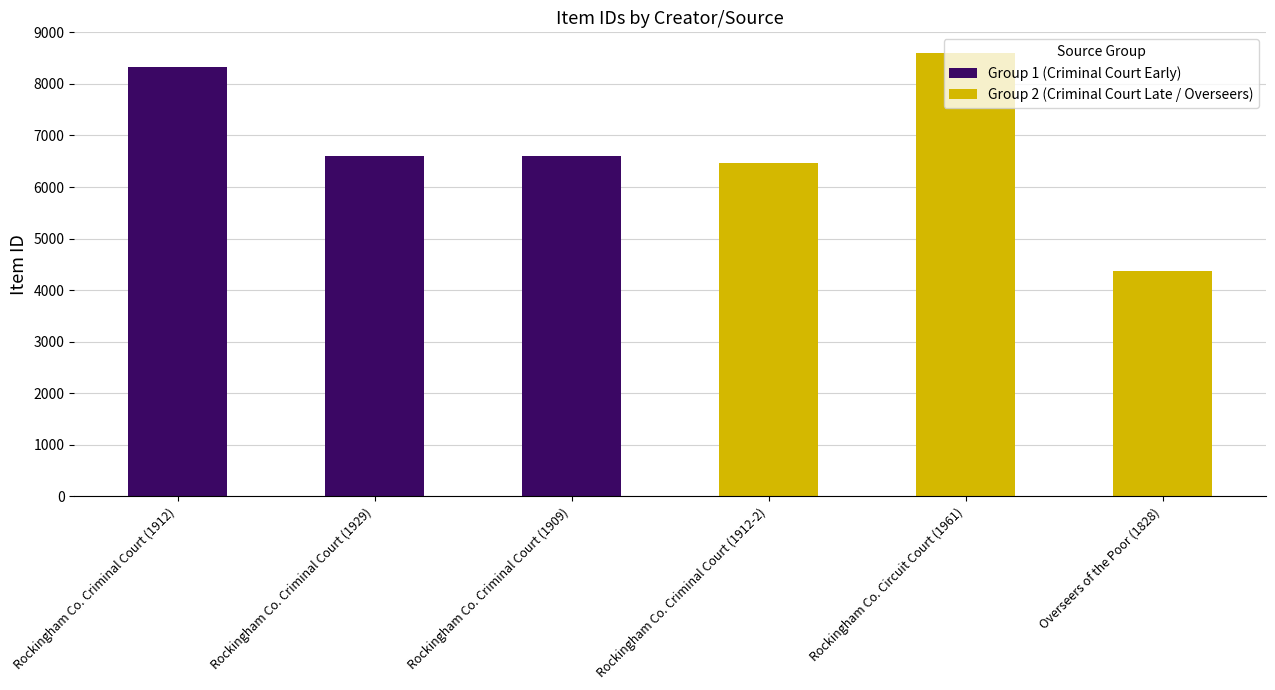

Does the chart contain any negative values?

No